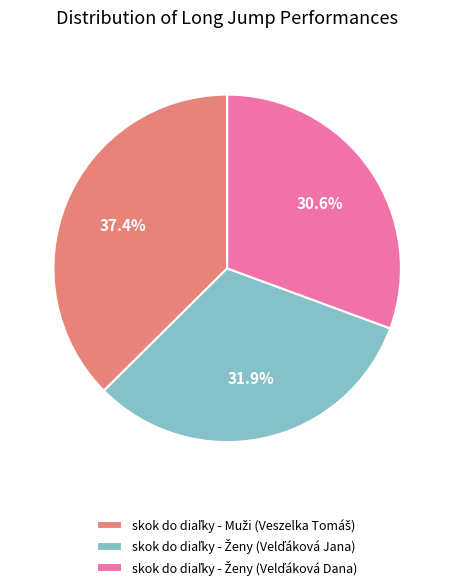

How many segments does this pie chart have?

3